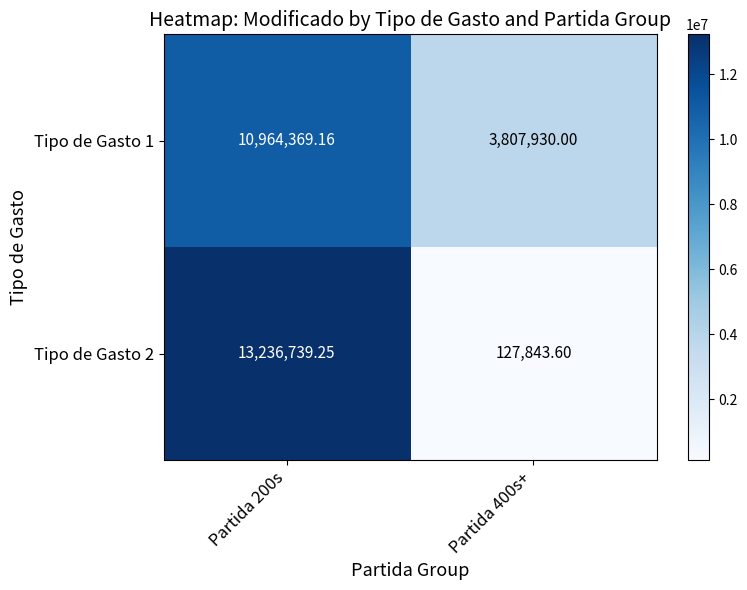

Is the value of Tipo de Gasto 1 at Partida 200s greater than the value of Tipo de Gasto 2 at Partida 400s+?

Yes